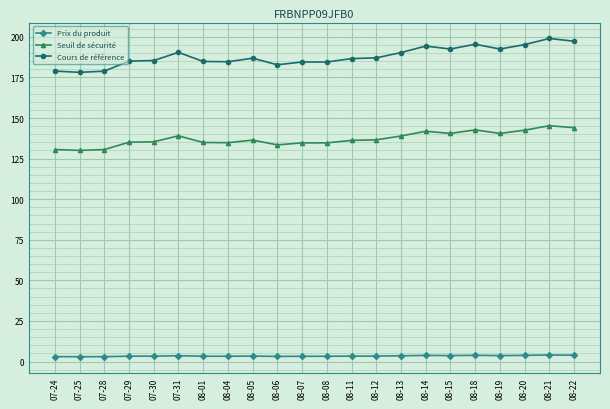

Which series has the largest range (max minus min)?

Cours de référence